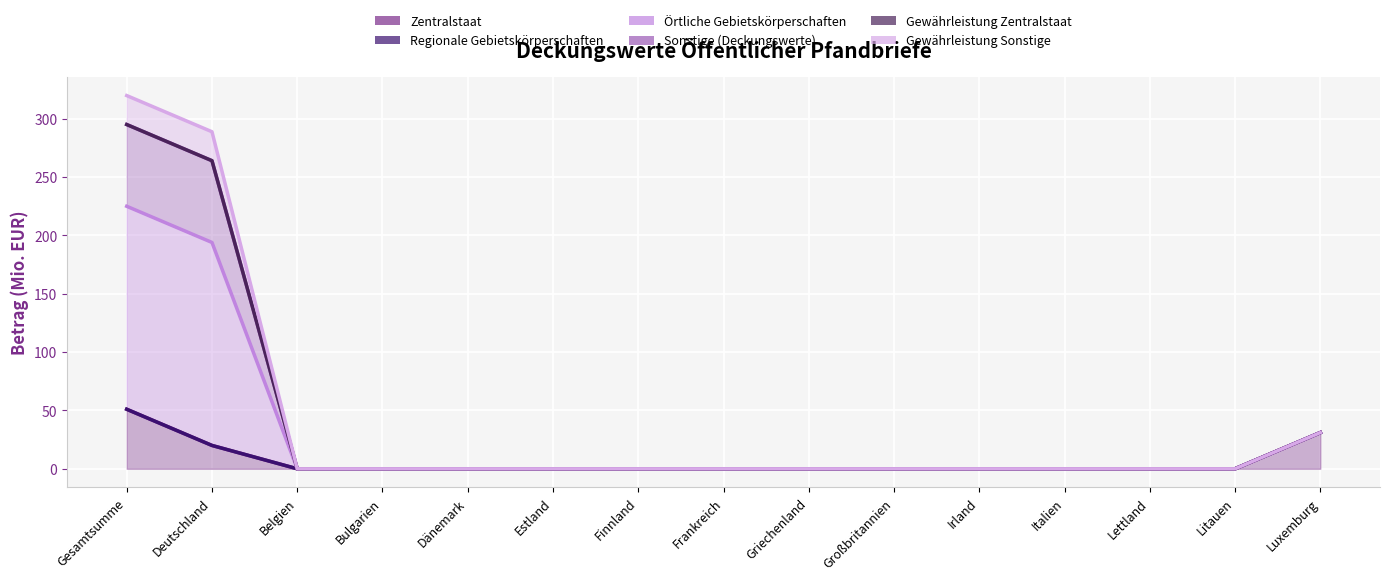

What is the maximum value for Zentralstaat?

51.0